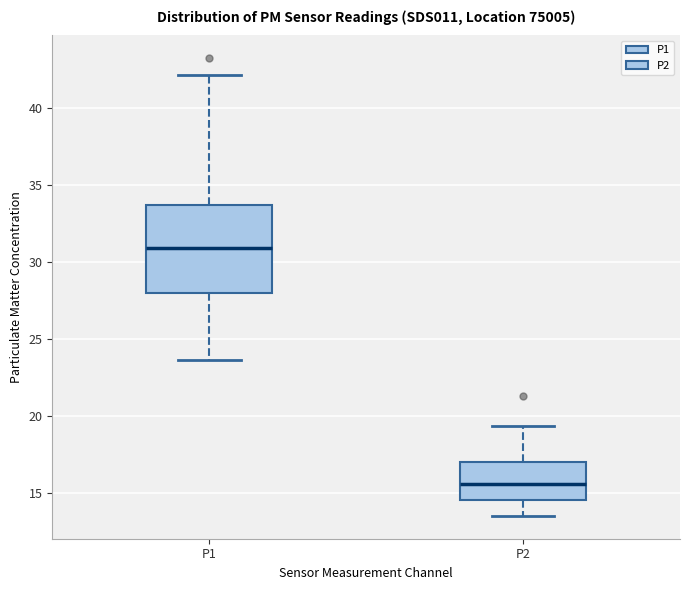

Reading left to right, read every box against the y-axis: the position of its median line, the range the box covers, and the ends of its whiskers. The values are not printed on the chart, so give them approximately, as read against the axis.

P1: median 31.0, box 28.0 to 33.5, whiskers 23.5 to 42.0
P2: median 15.5, box 14.5 to 17.0, whiskers 13.5 to 19.5